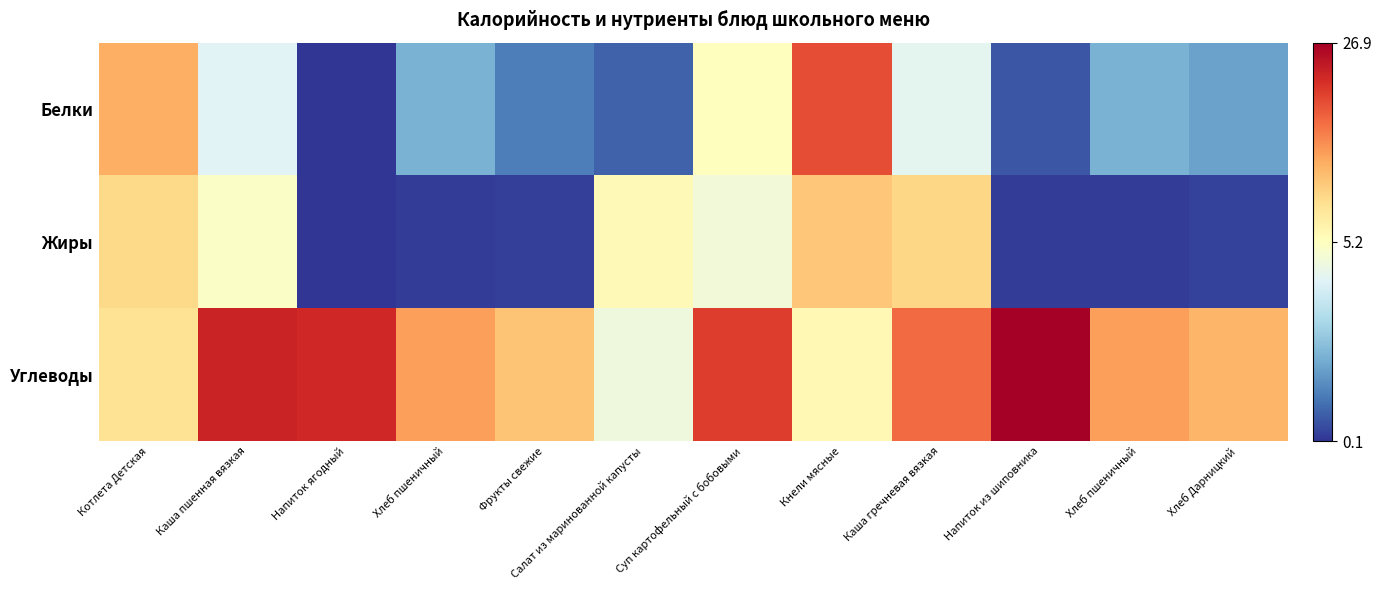

At how many categories does at least one series exceed 1?

12